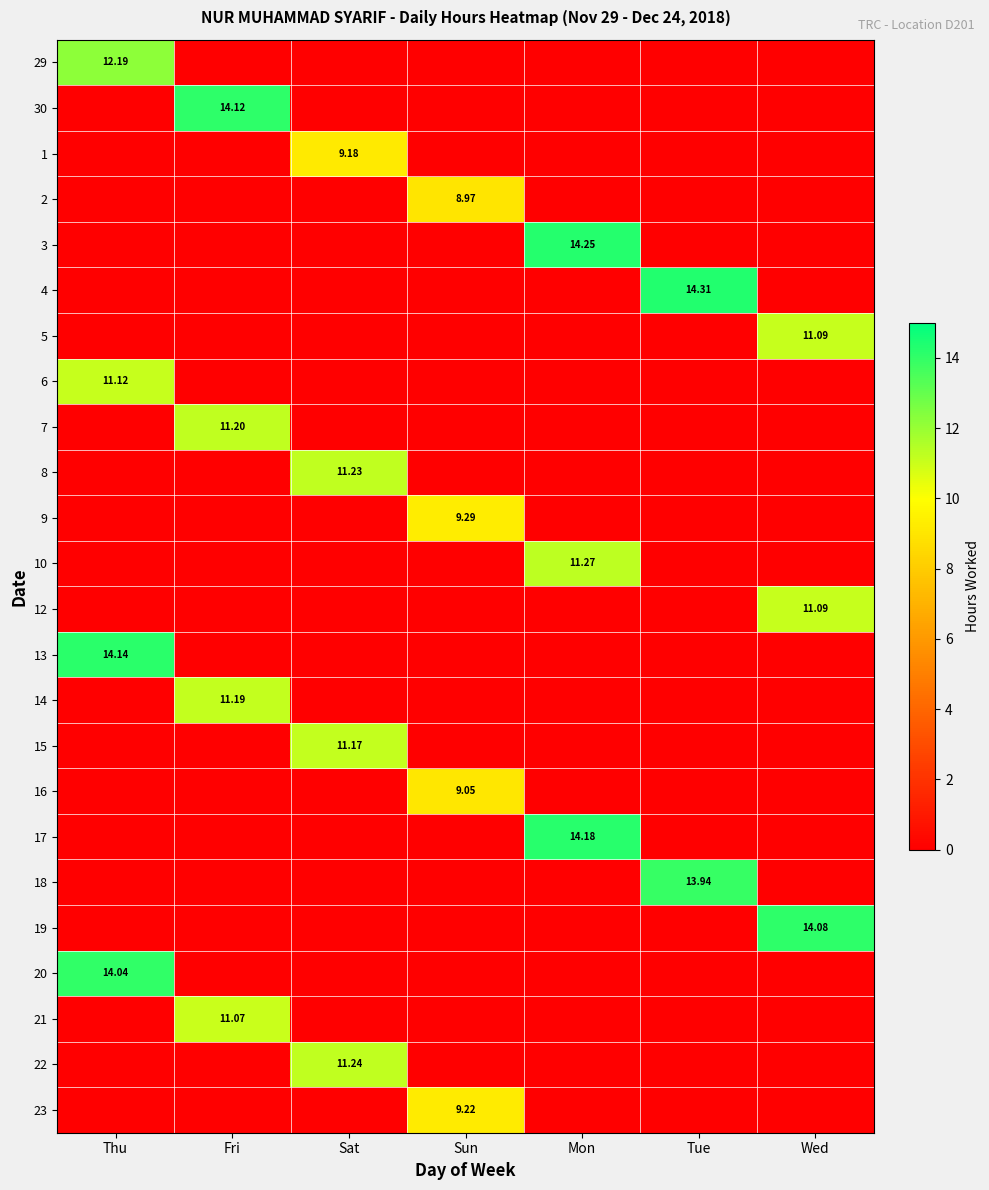

Is the value of 19 at Thu greater than the value of 20 at Sat?

No